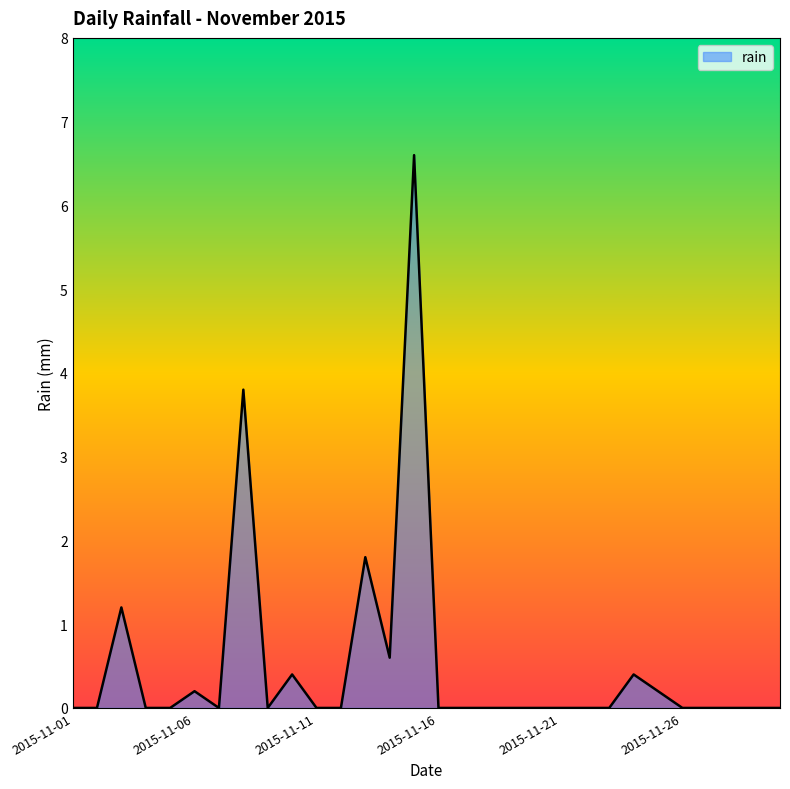

What is the maximum value shown in the chart?

6.6